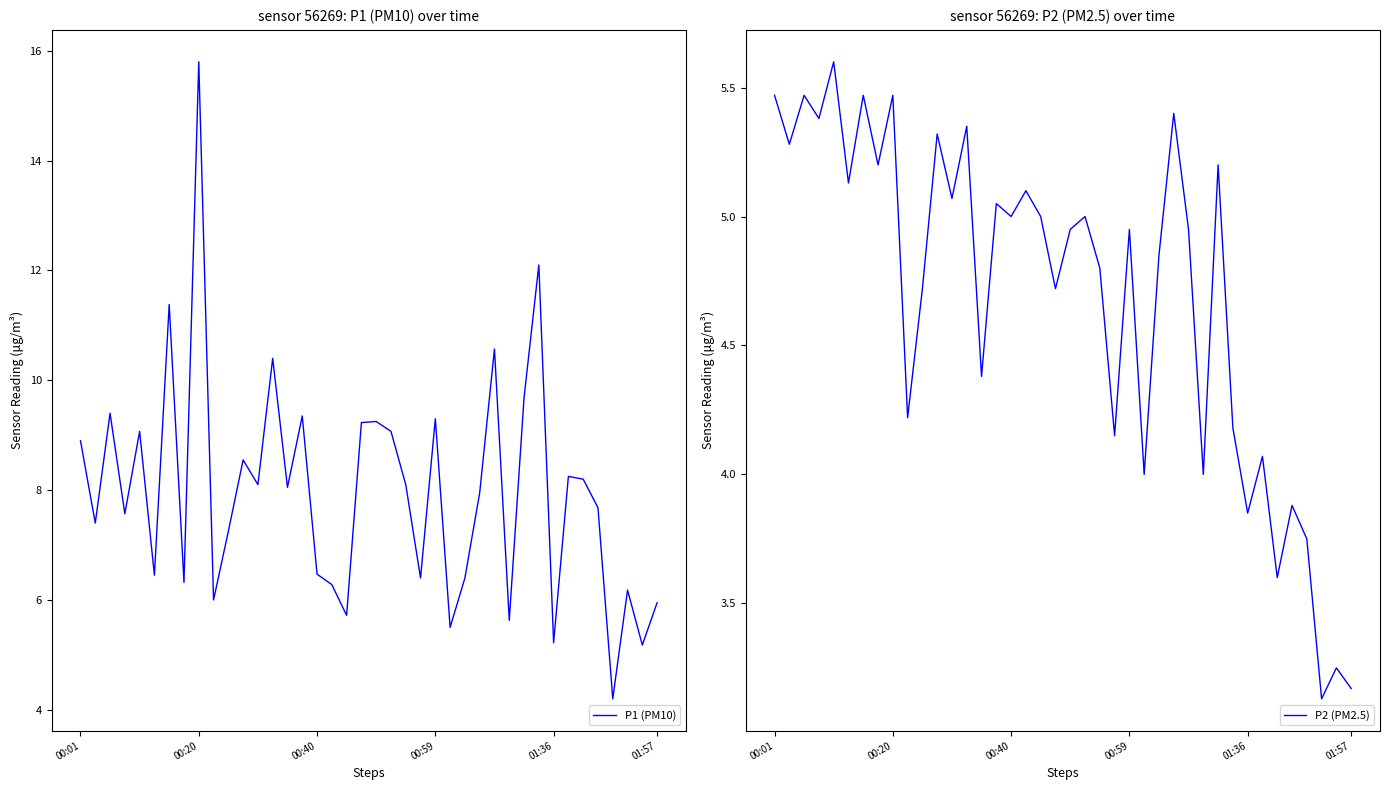

True or false: P2 (PM2.5) and P1 (PM10) intersect in this chart.

False